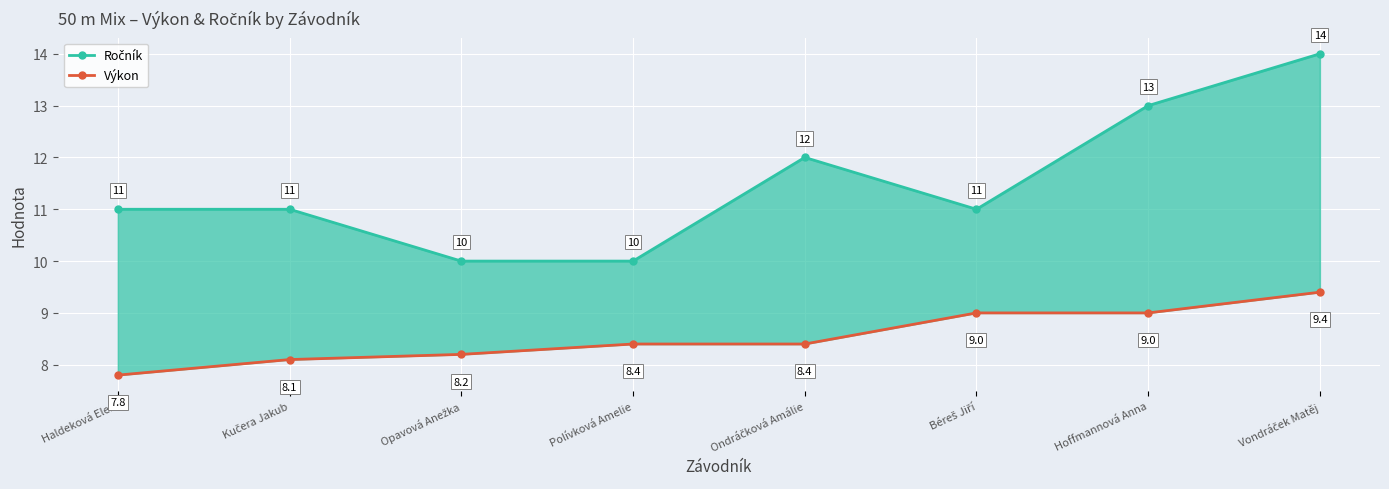

What is the label of the 3rd point from the left?

Opavová Anežka